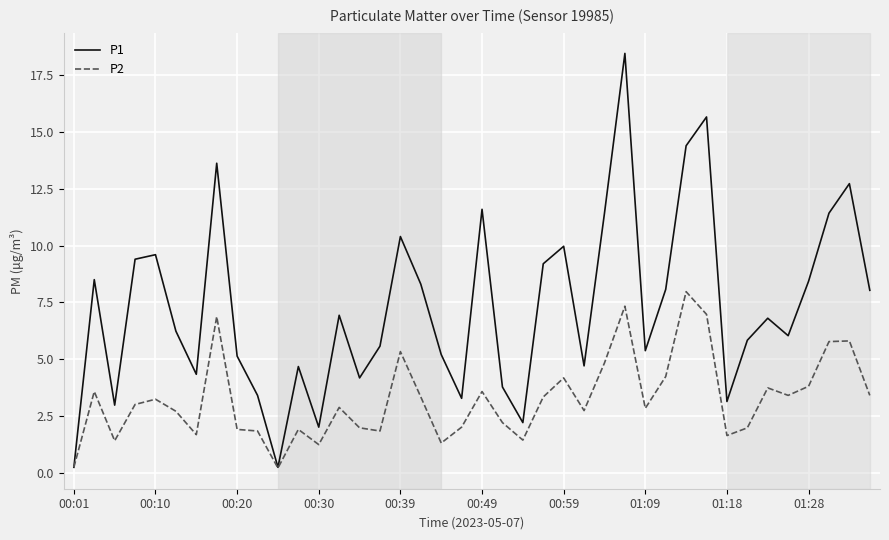

Which series has the largest range (max minus min)?

P1